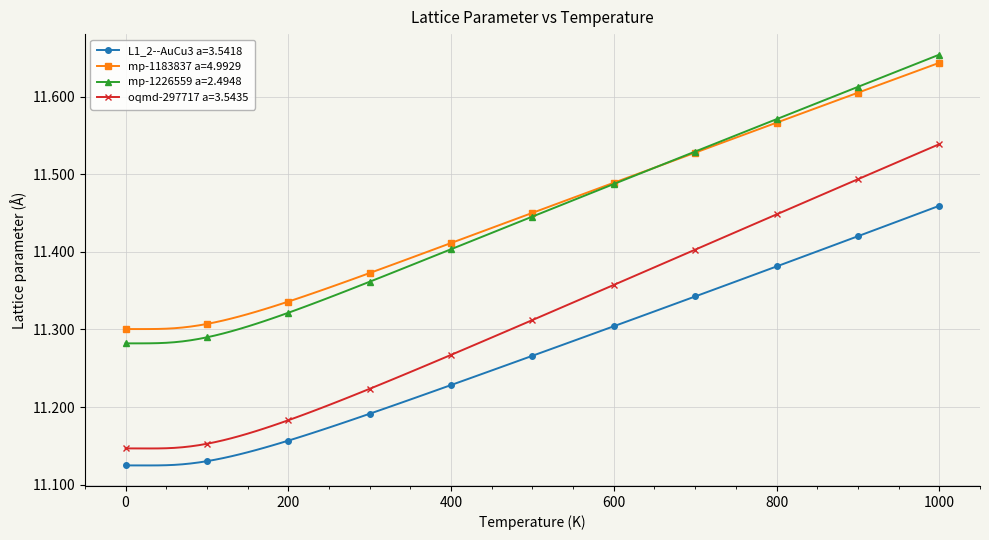

How many mp-1226559 a=2.4948 values are between 11 and 12?

101